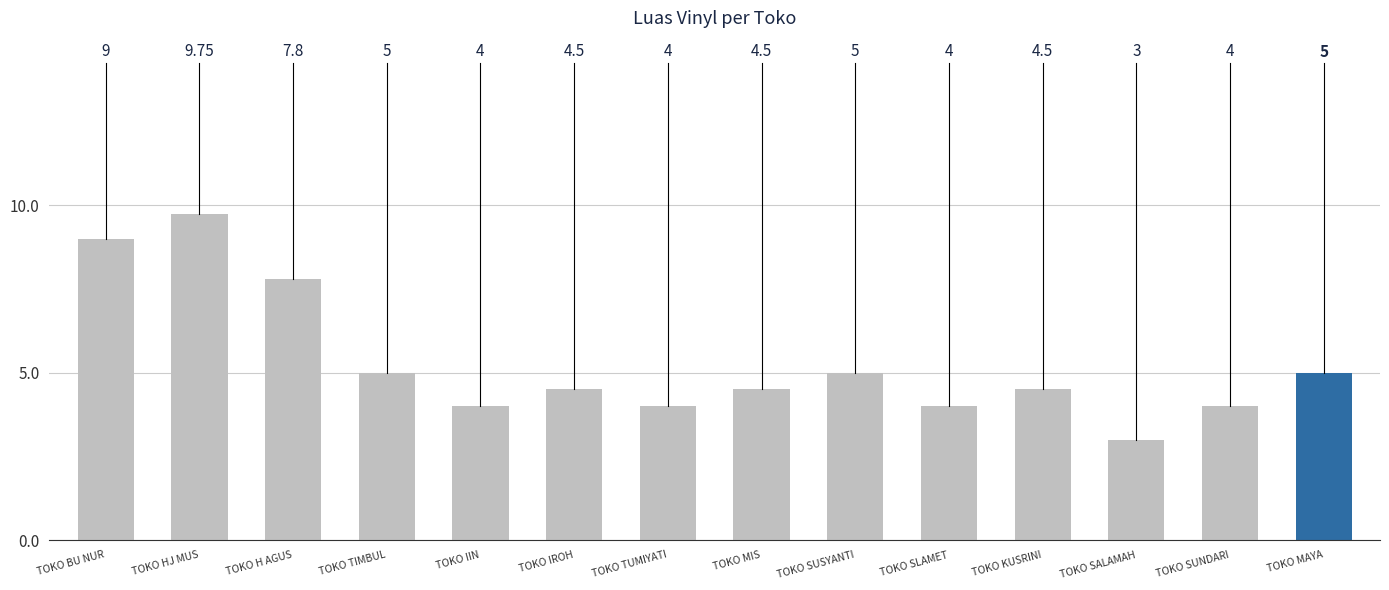

How many data points does each series have?

14